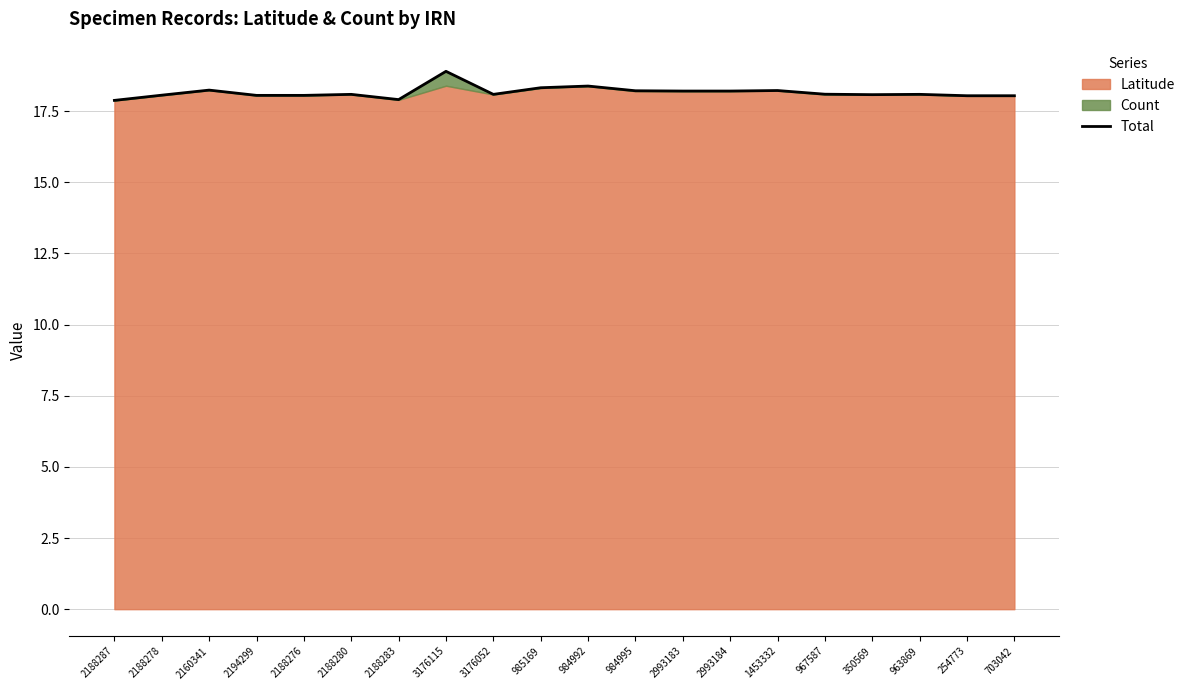

What is the label of the 7th point from the right?

2993184